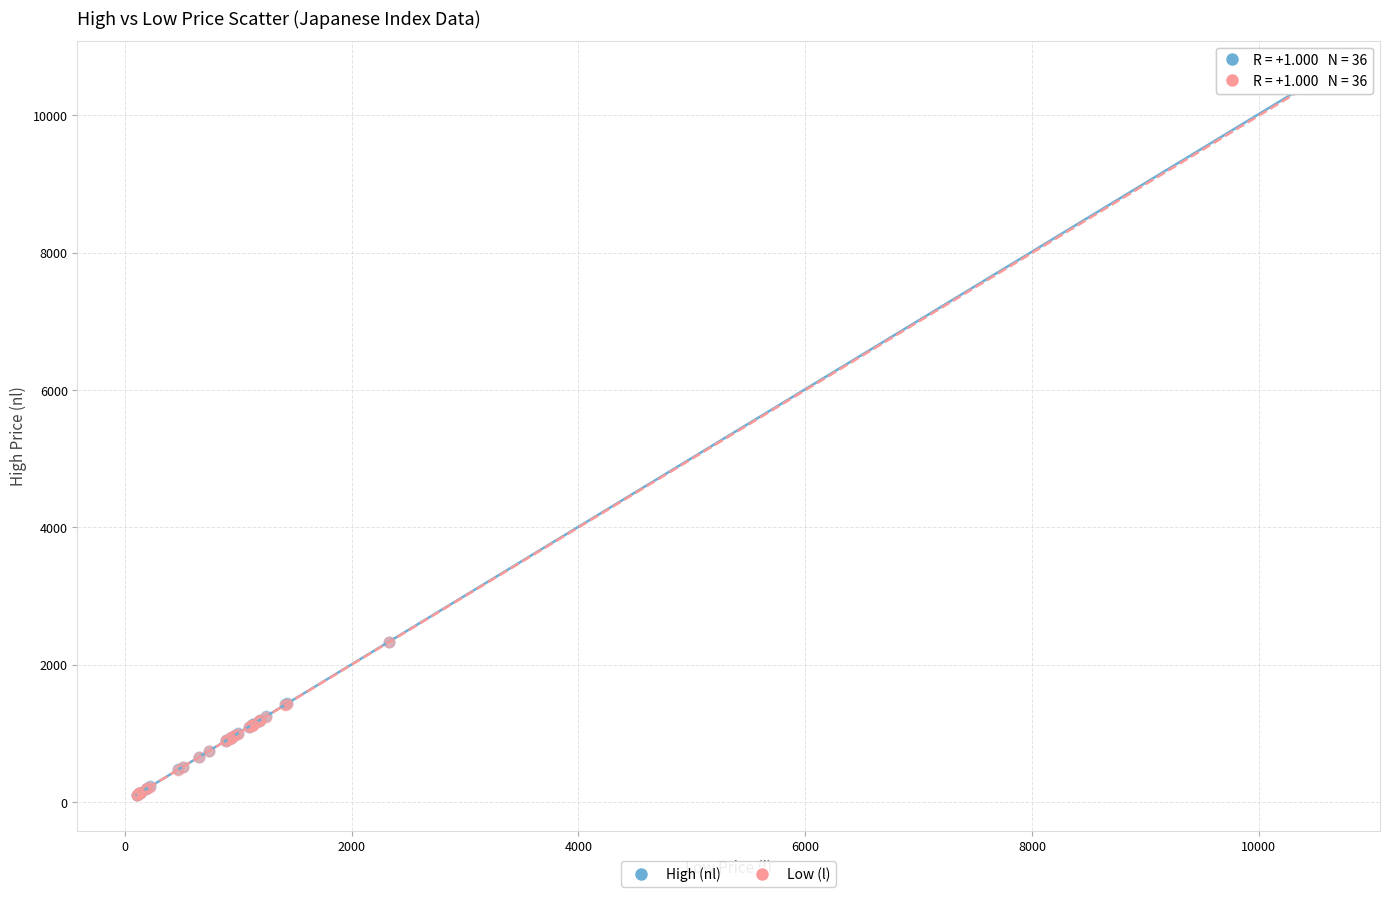

Which series has the largest Y range (max minus min)?

High (nl)